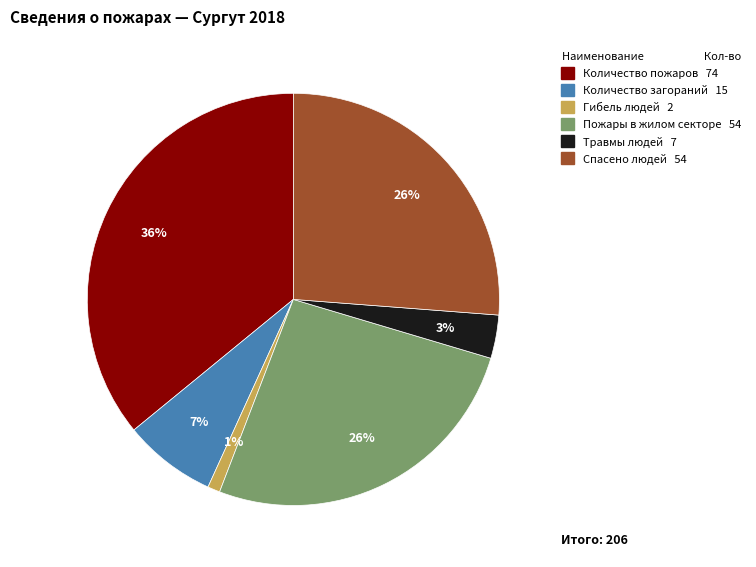

Which category has the biggest portion of the pie?

Количество пожаров